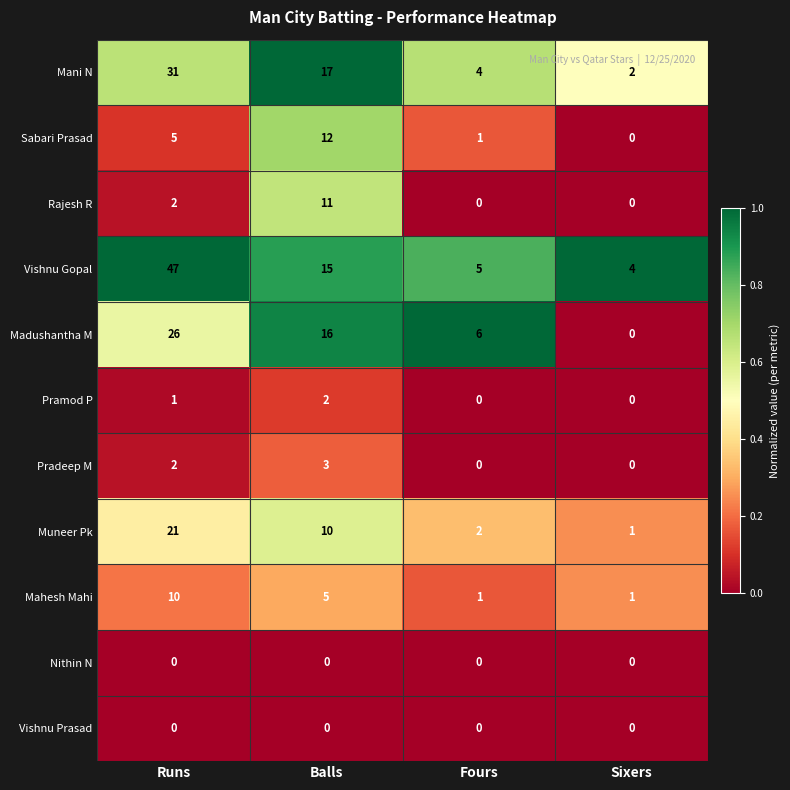

How many categories are shown in the chart?

4